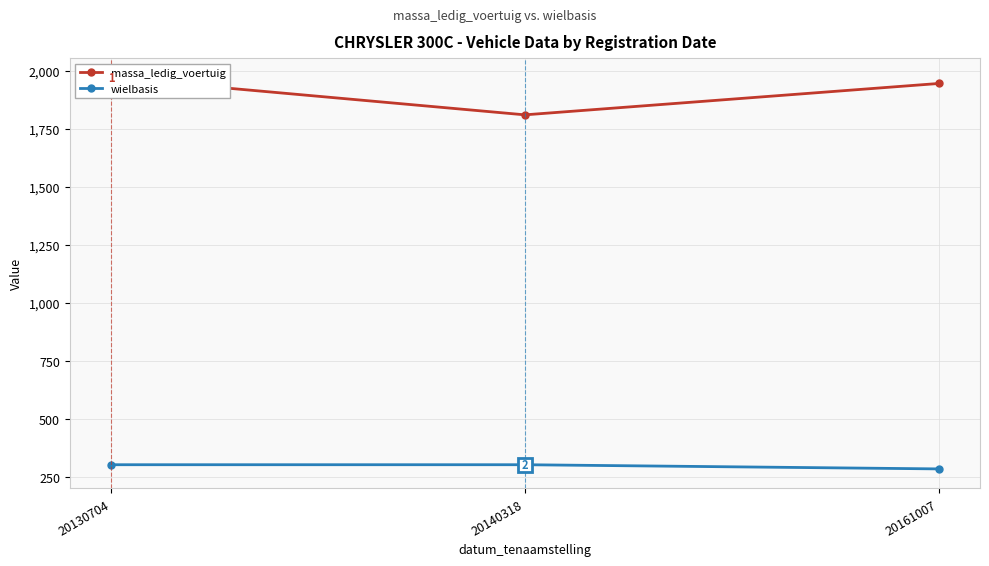

What is the difference between the wielbasis values at 20140318 and 20161007?

18